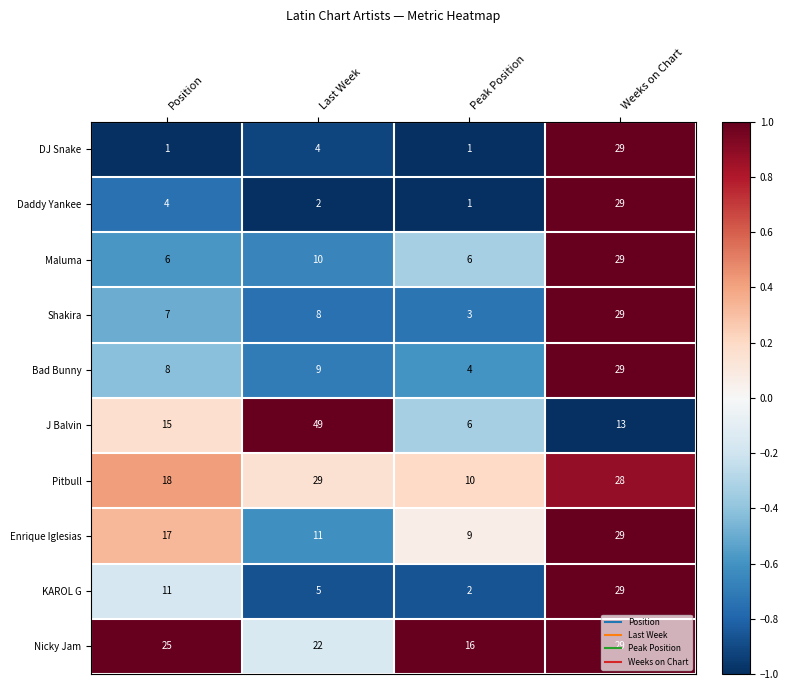

Is it true that Daddy Yankee equals 1 at Peak Position?

True